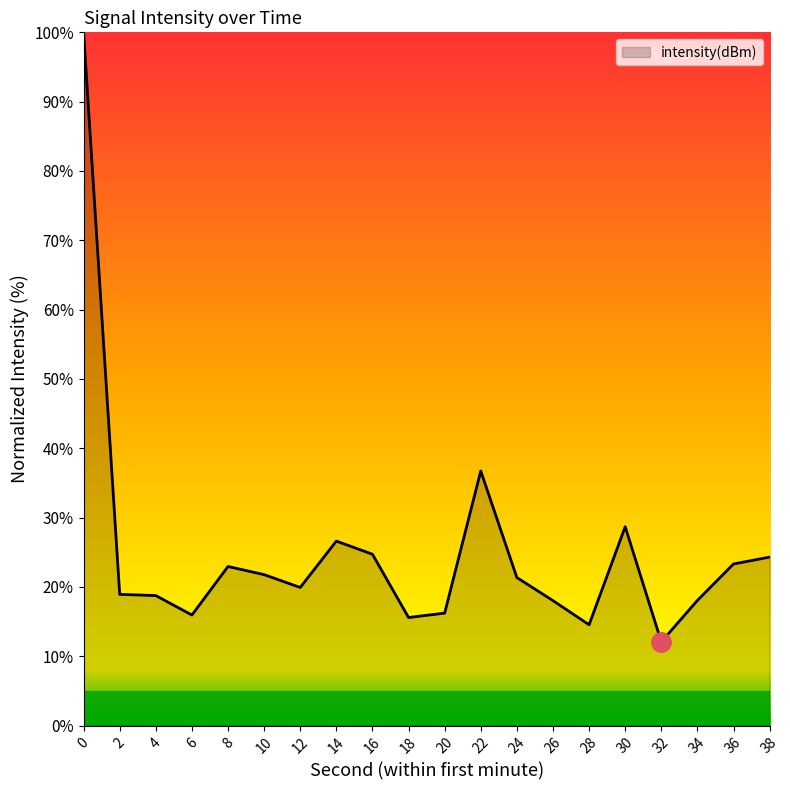

What is the ratio of the value at 28 to the value at 6?

0.9